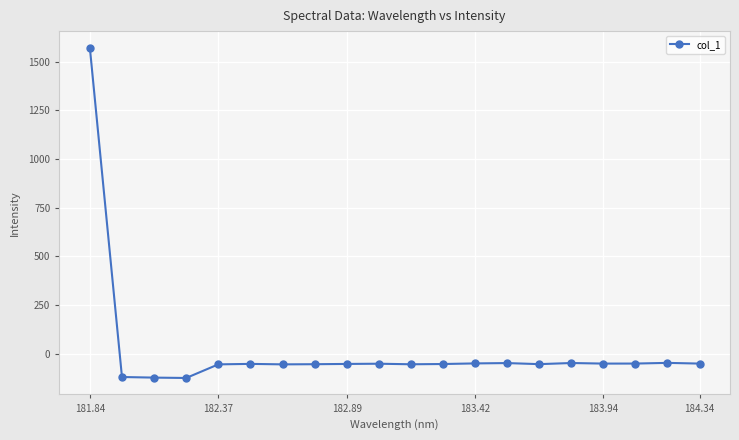

What is the value of the 6th point from the left?

-52.8